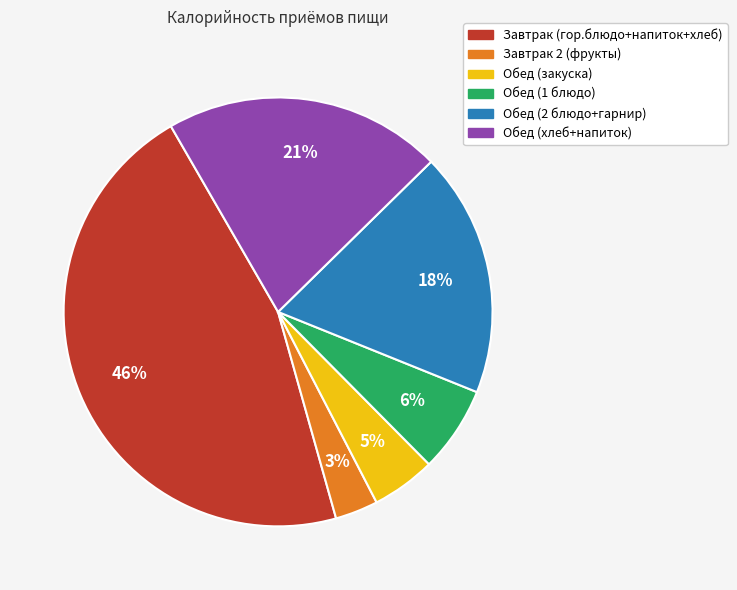

What percentage is the Обед (закуска) slice, to the nearest percent?

5%